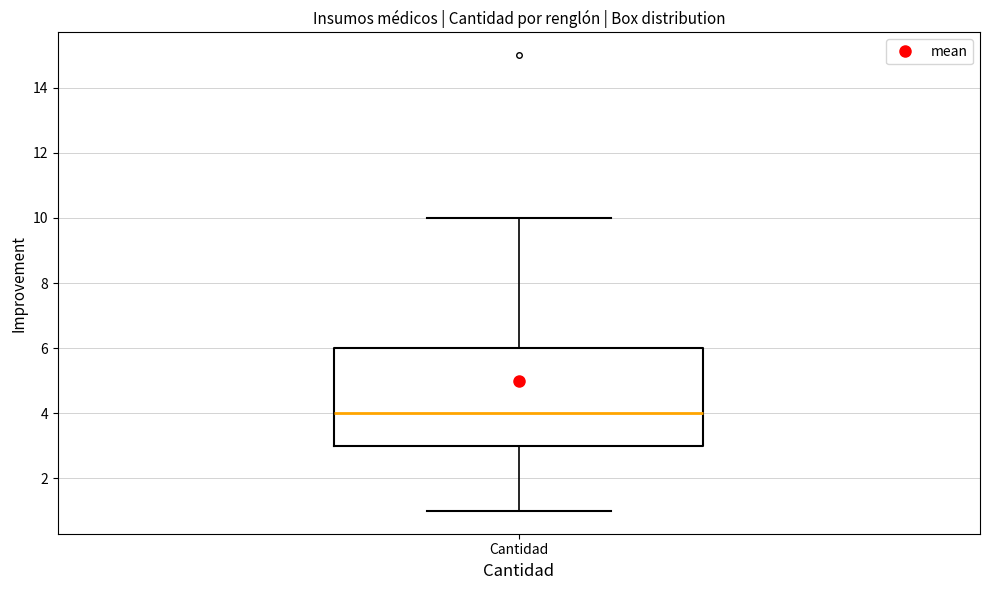

Read this box plot against the y-axis: the position of the median line, the range covered by the box, and the ends of both whiskers. The values are not printed on the chart, so give them approximately, as read against the axis.

median 4, box 3 to 6, whiskers 1 to 10